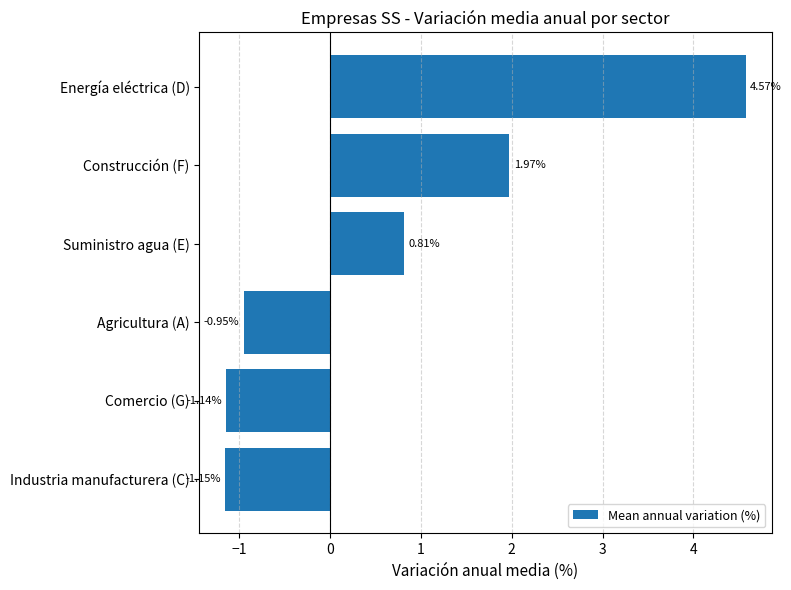

What is the difference between the maximum and second lowest values?

5.7